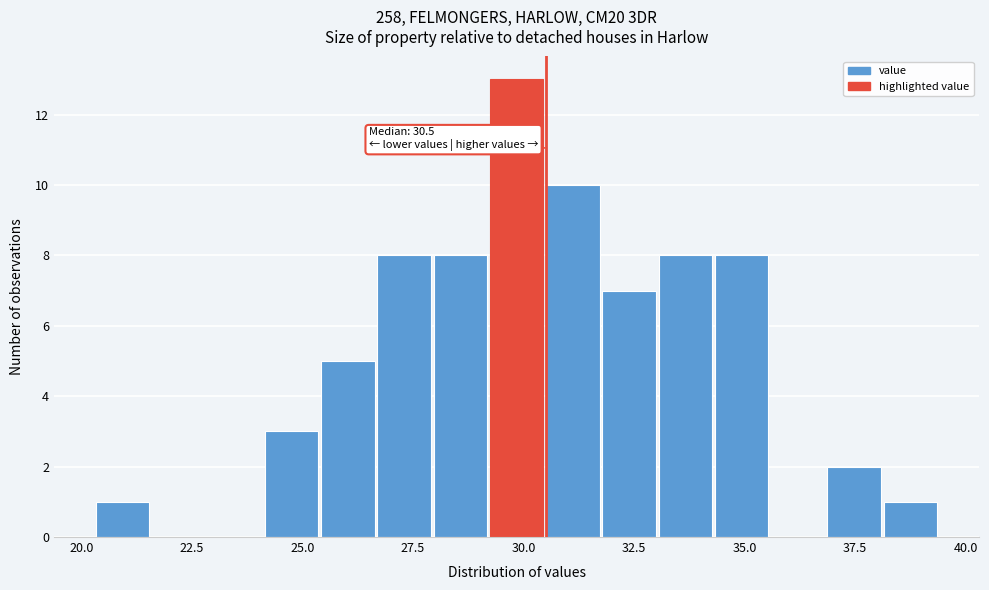

Around what value on the x-axis is the tallest bar? Give the approximate position of its centre, as read against the axis.

30.0